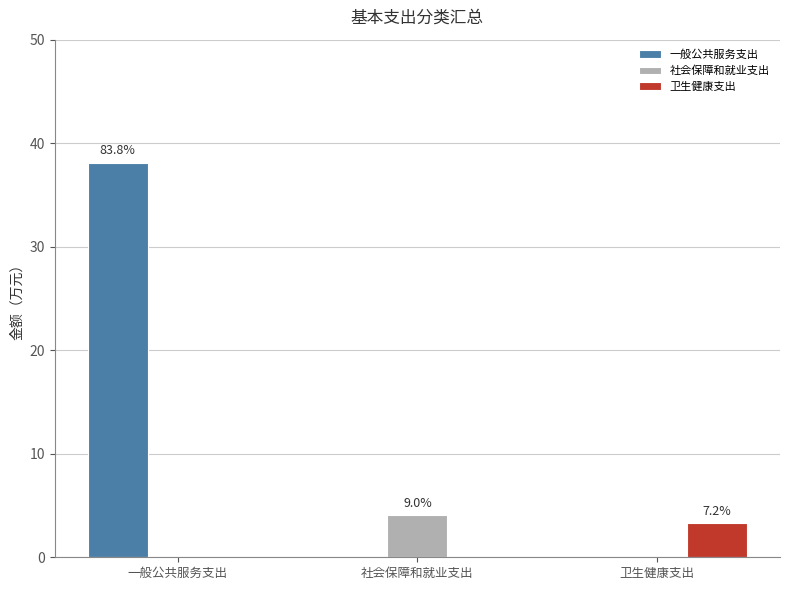

What is the maximum value shown in the chart?

38.1